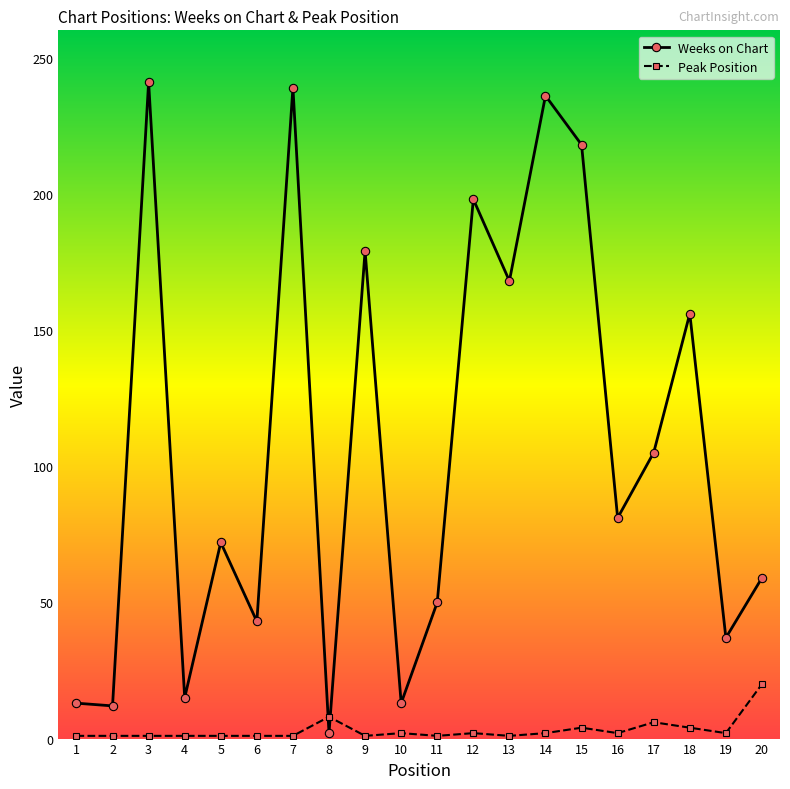

Rank the series by their average value, from highest to lowest.

Weeks on Chart, Peak Position